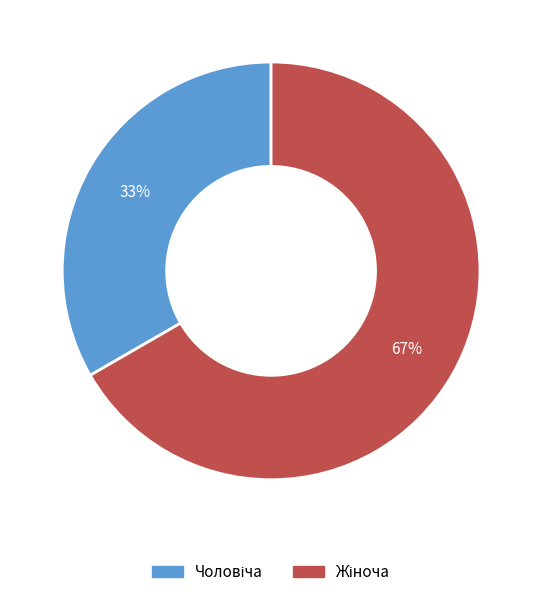

Is there a majority slice in this chart?

Yes